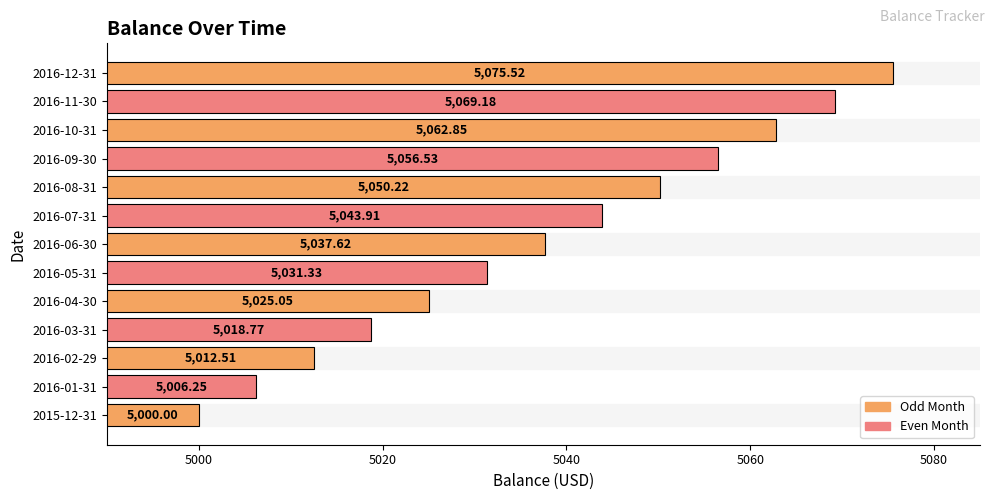

Rank the categories by value from lowest to highest.

2015-12-31, 2016-01-31, 2016-02-29, 2016-03-31, 2016-04-30, 2016-05-31, 2016-06-30, 2016-07-31, 2016-08-31, 2016-09-30, 2016-10-31, 2016-11-30, 2016-12-31